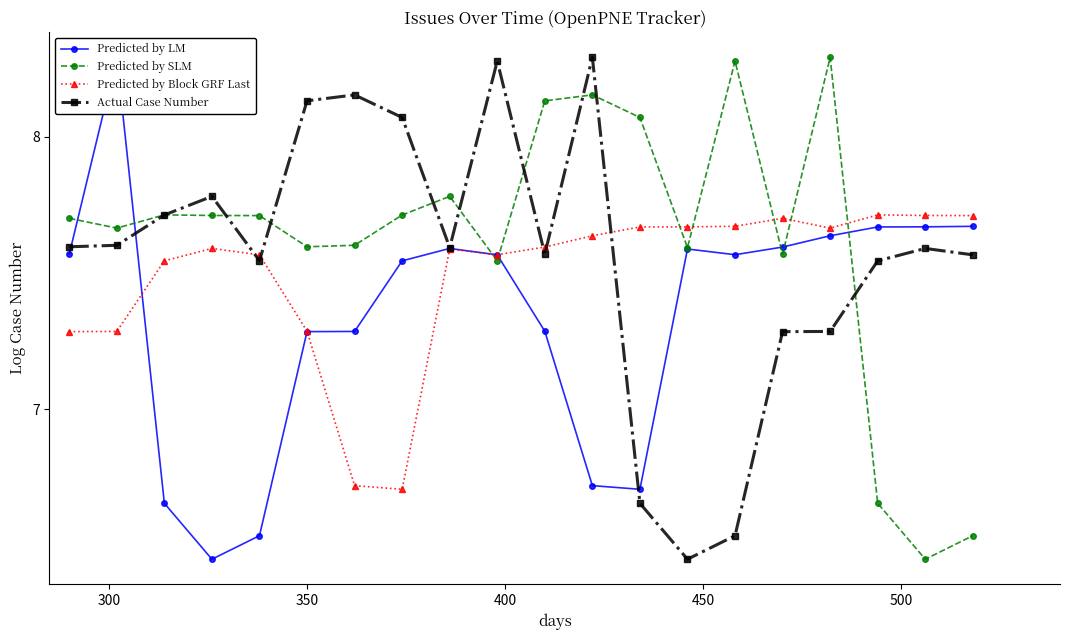

Does the chart have visible grid lines?

No